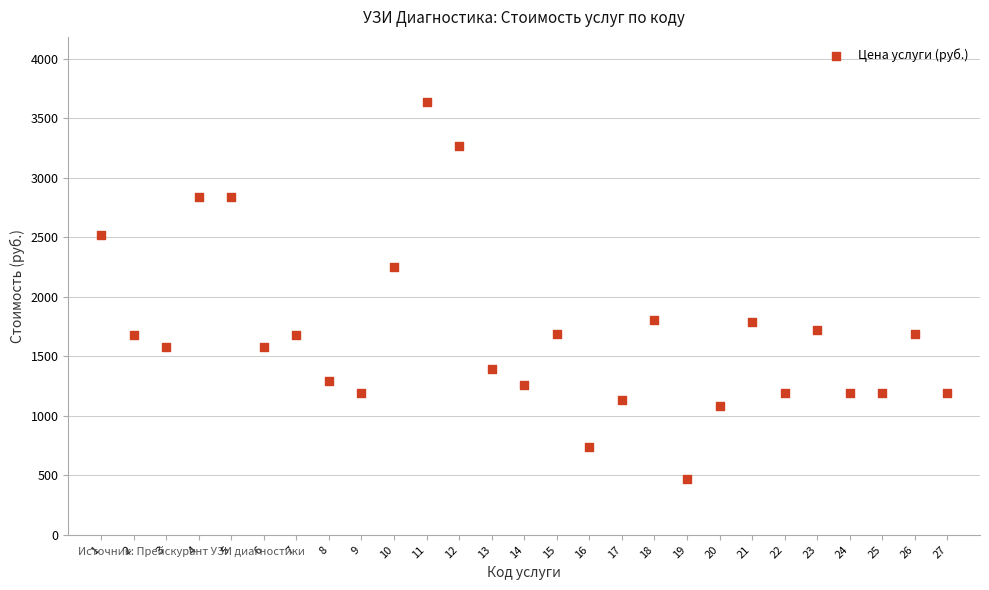

What Y value in the scatter plot is closest to 2055?

2250